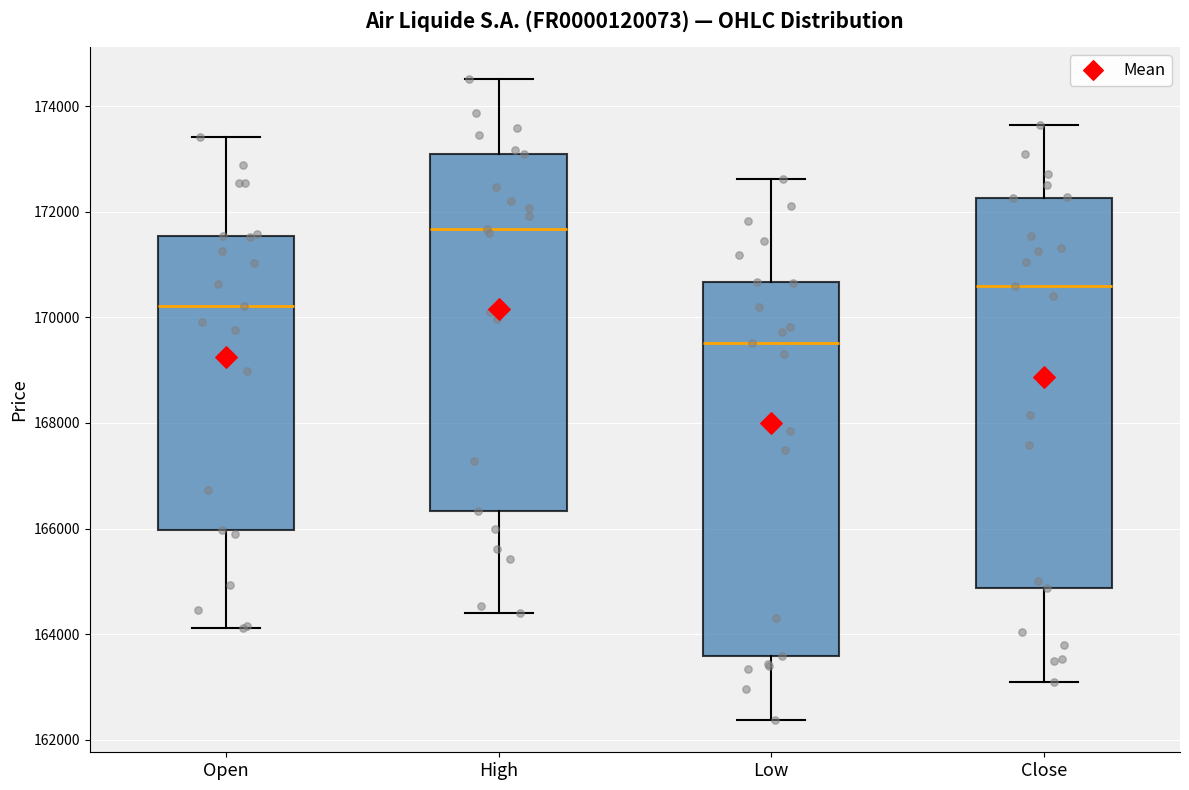

Which box's median line is the highest?

High